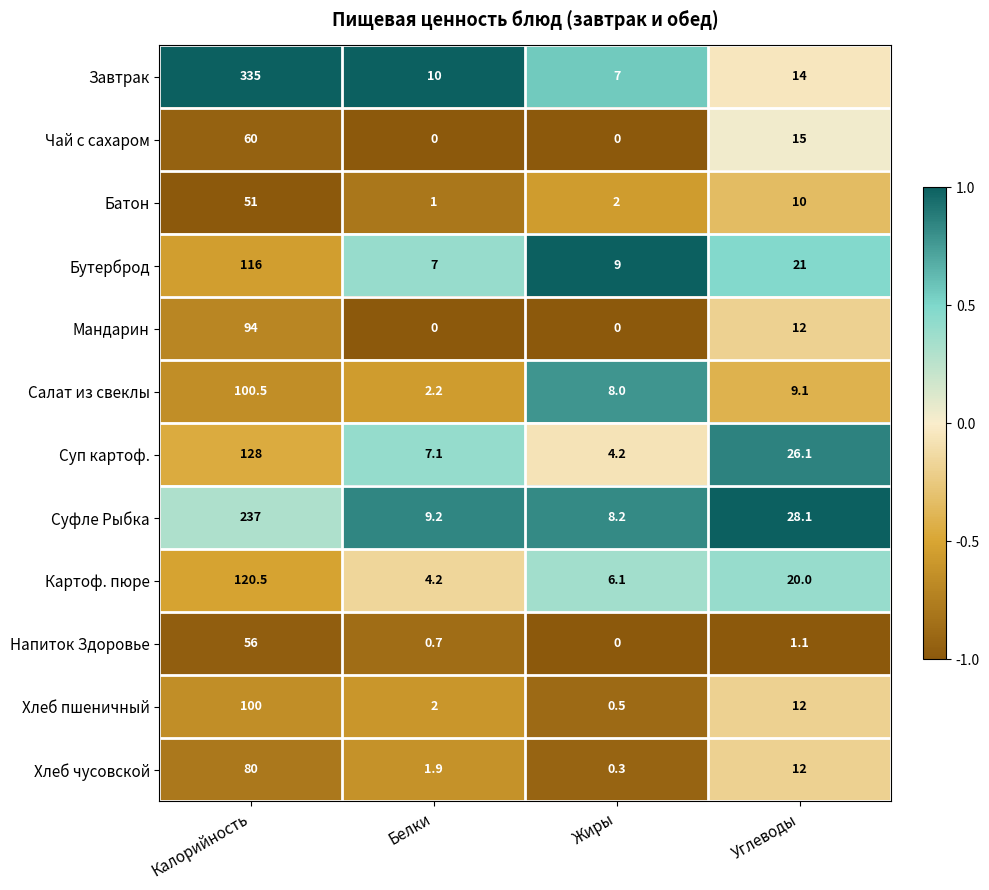

What is the sum of all Завтрак values?

366.0